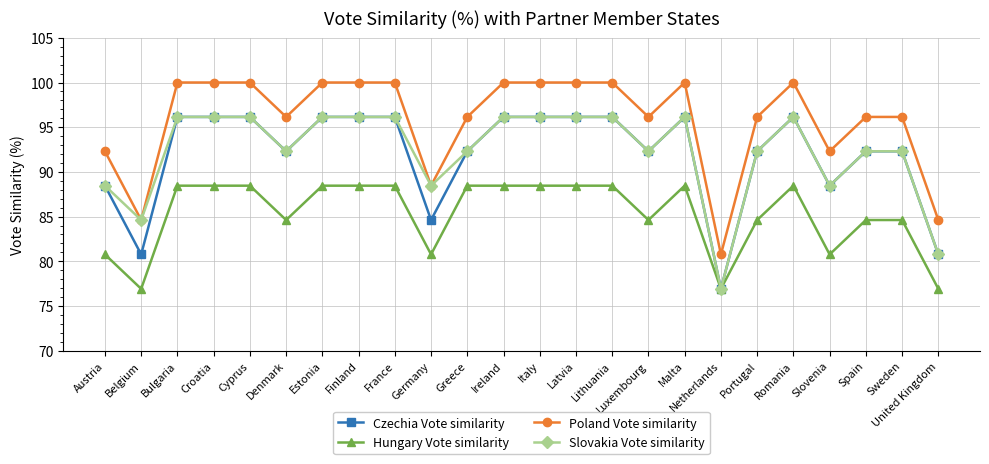

What is the sum of the Poland Vote similarity values at Latvia and Denmark?

196.2